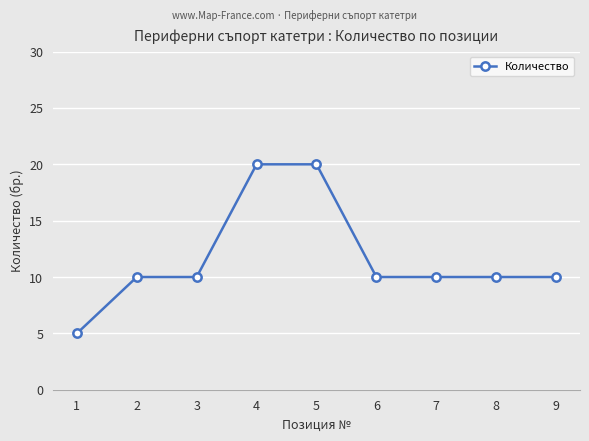

The chart shows a value of 10 at 2. True or false?

True